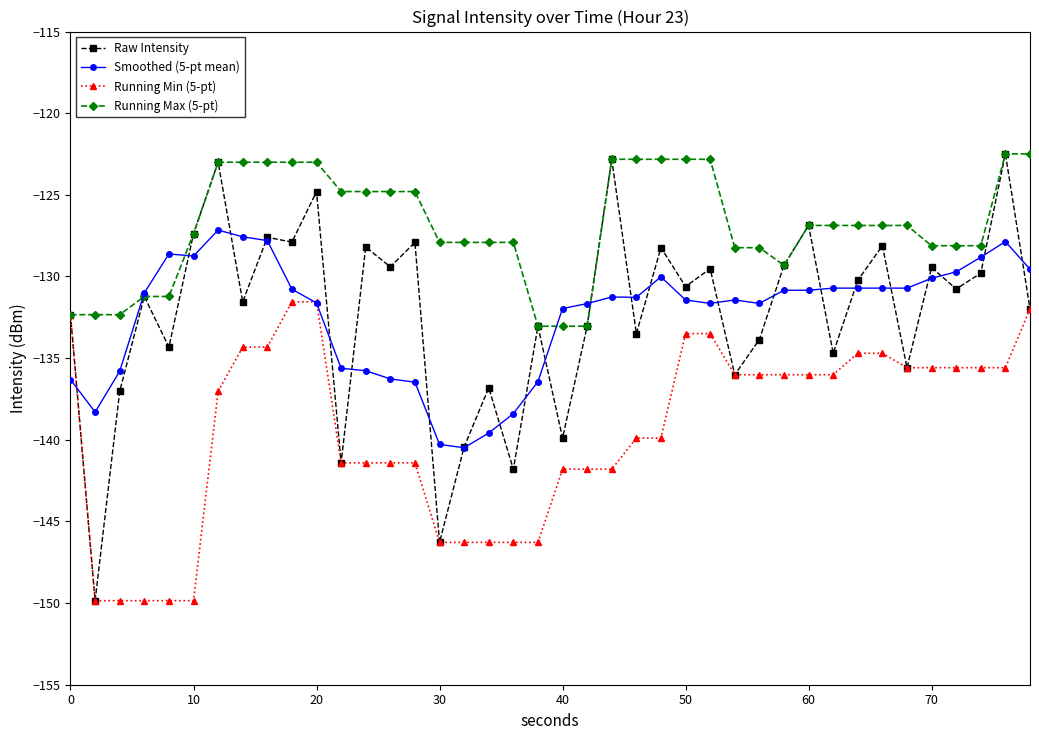

What is the highest value of the Running Max (5-pt) series?

-122.5